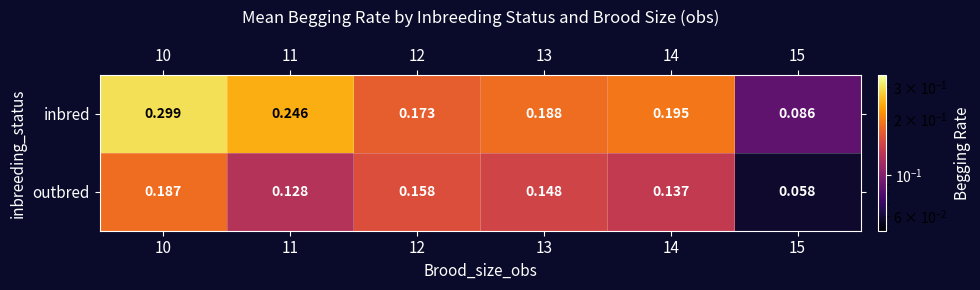

Between 11 and 14, which series saw the biggest shift?

inbred